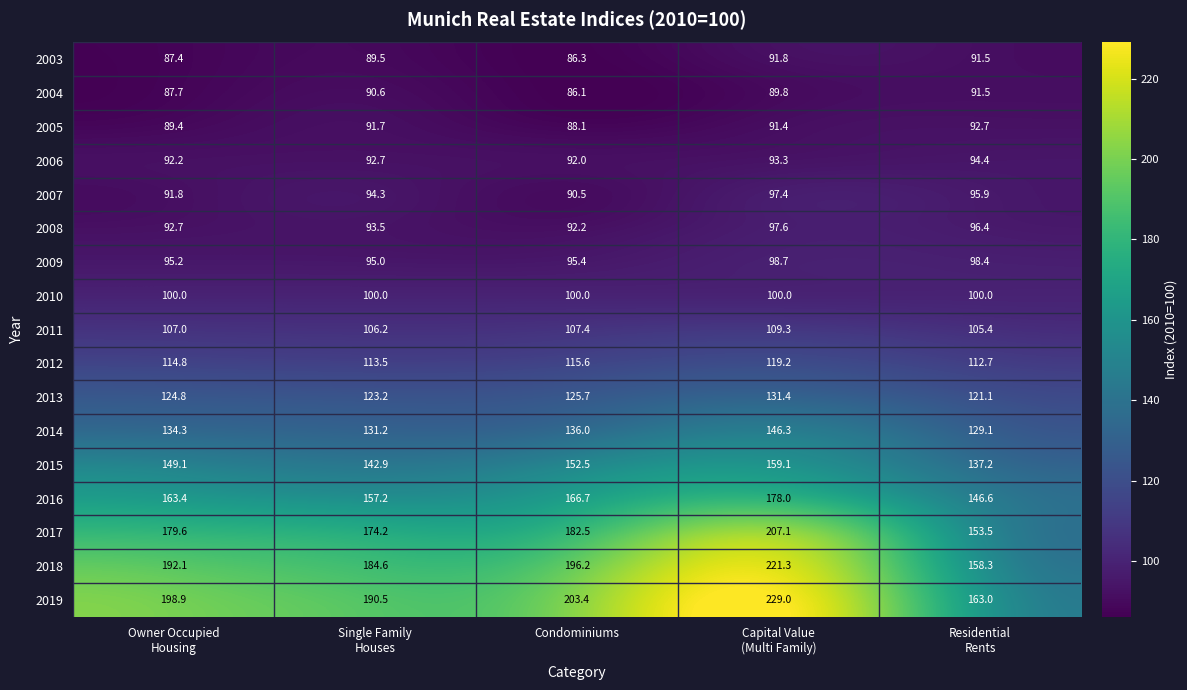

What is the smallest value displayed?

86.1